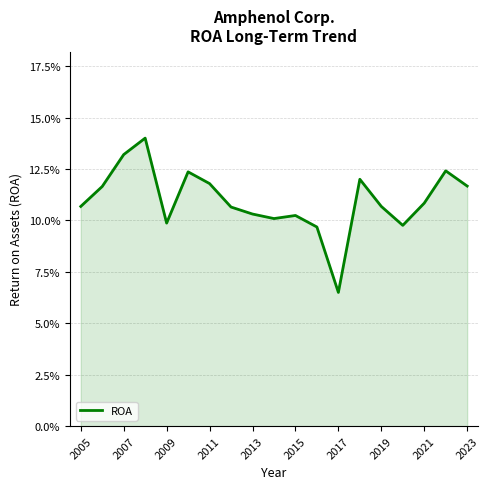

Count the values in the range 0 to 1.

19